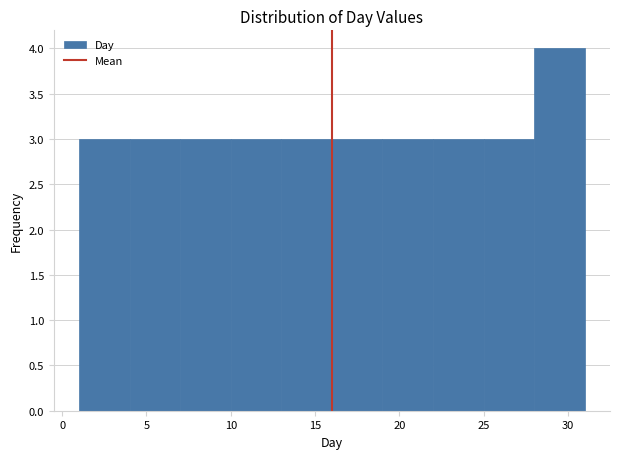

What is the height of the bar covering 4 to 7 on the x-axis? The values are not printed on the chart, so give them approximately, as read against the axis.

3